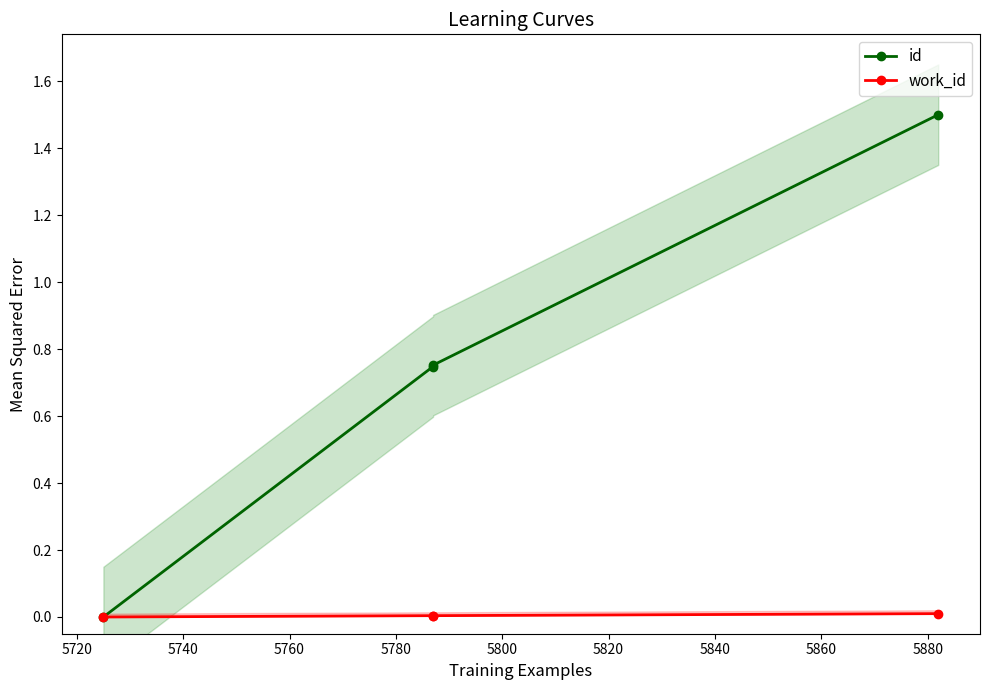

Which has a higher value, 5760 or 5740?

5760